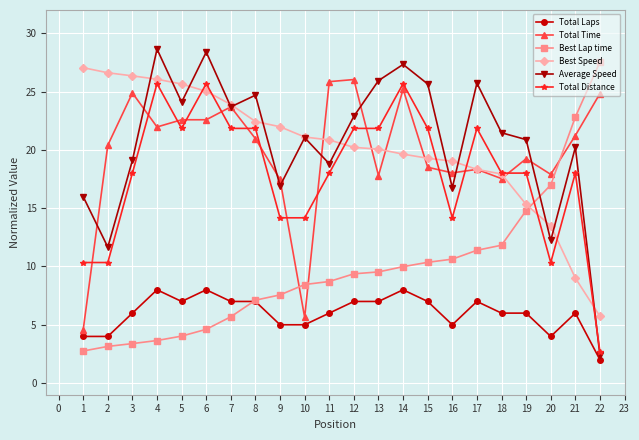

After their last crossing, which series has the higher values: Total Distance or Total Time?

Total Time